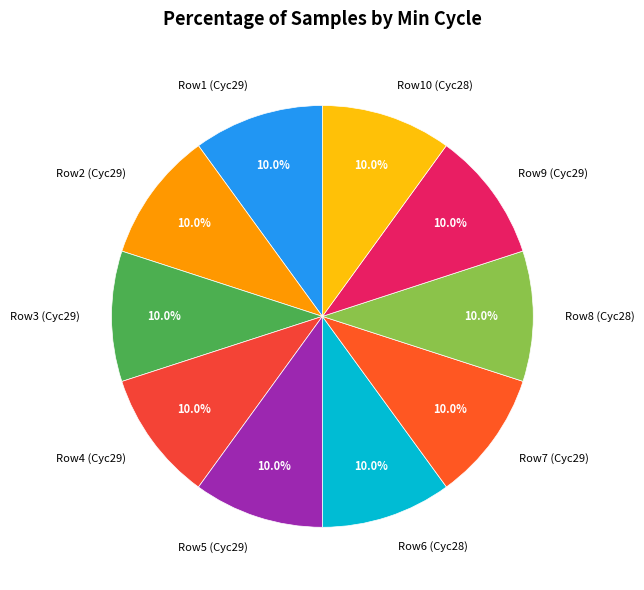

Do Row8 (Cyc28) and Row1 (Cyc29) together represent more than half of the pie?

No